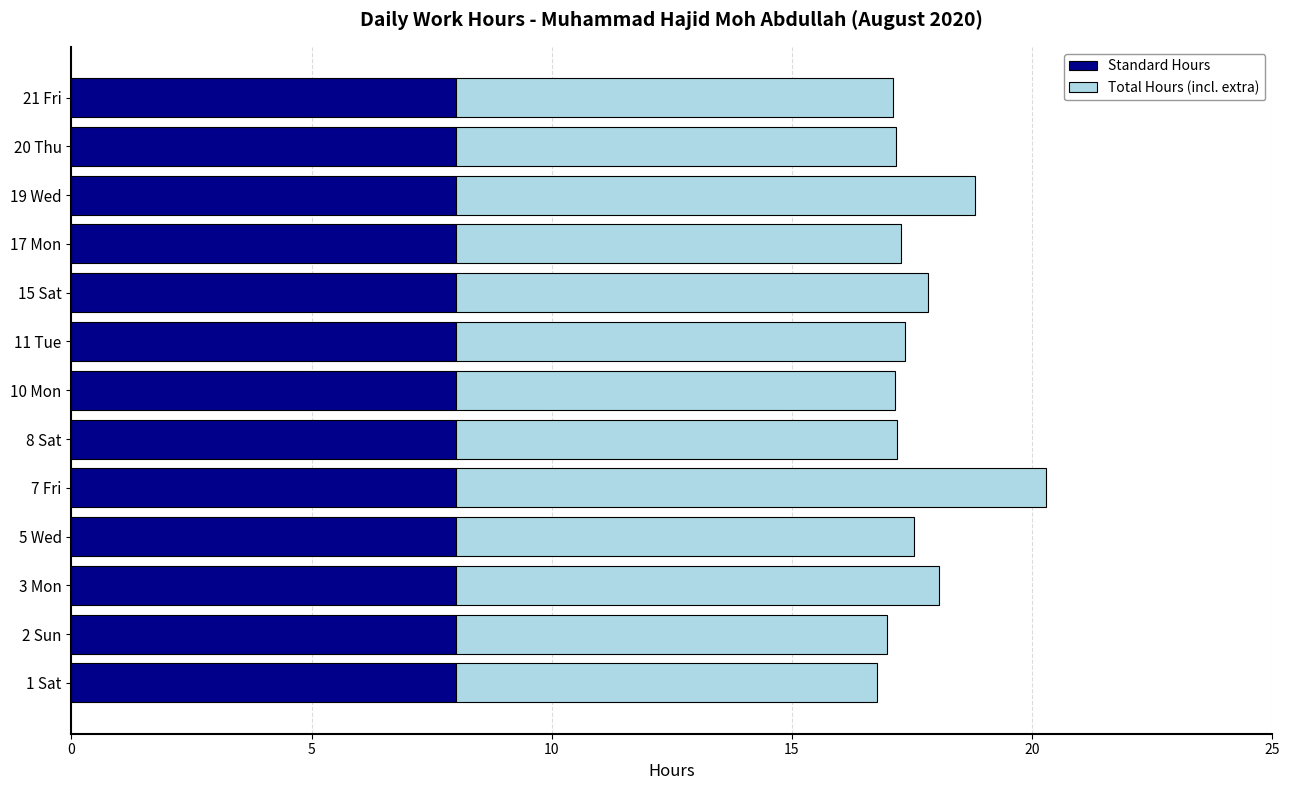

True or false: Standard Hours has a value of 12.3 at 2 Sun.

False